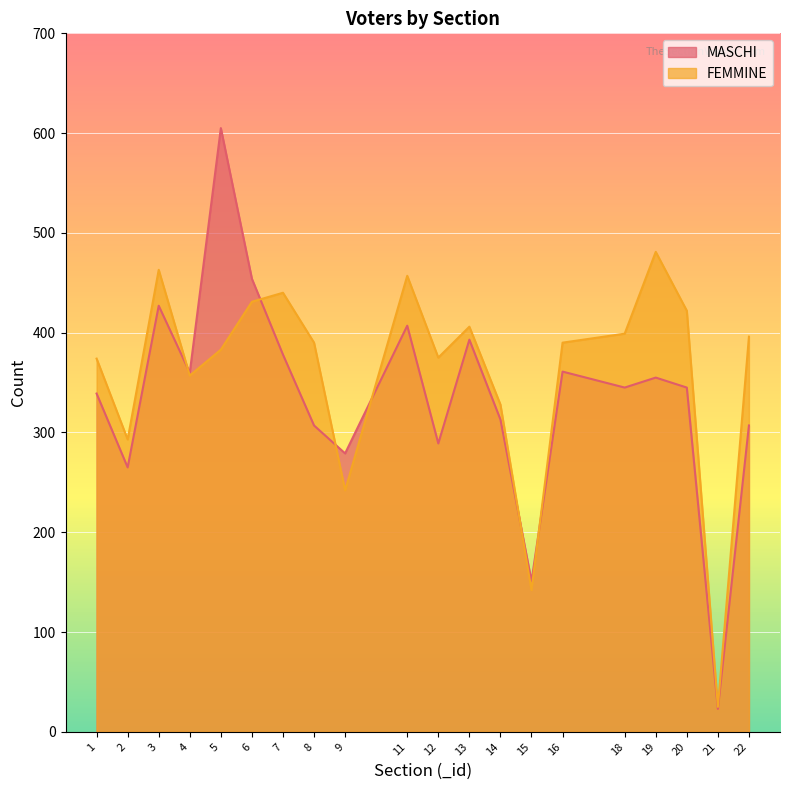

How many data points does each series have?

20